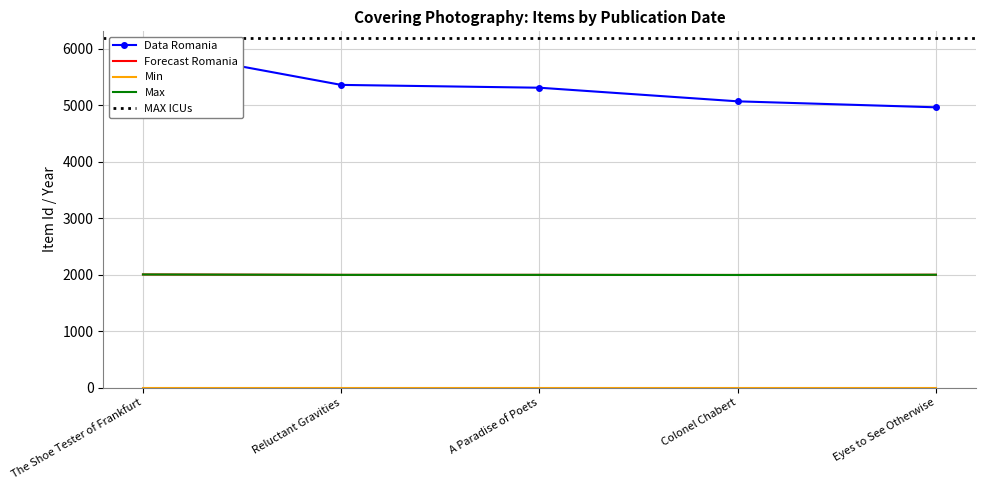

What is the difference between the Forecast Romania values at A Paradise of Poets and The Shoe Tester of Frankfurt?

7